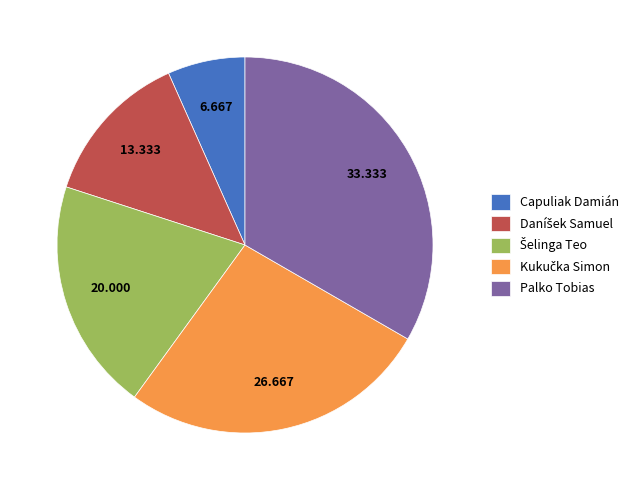

Which category has the smallest portion of the pie?

Capuliak Damián